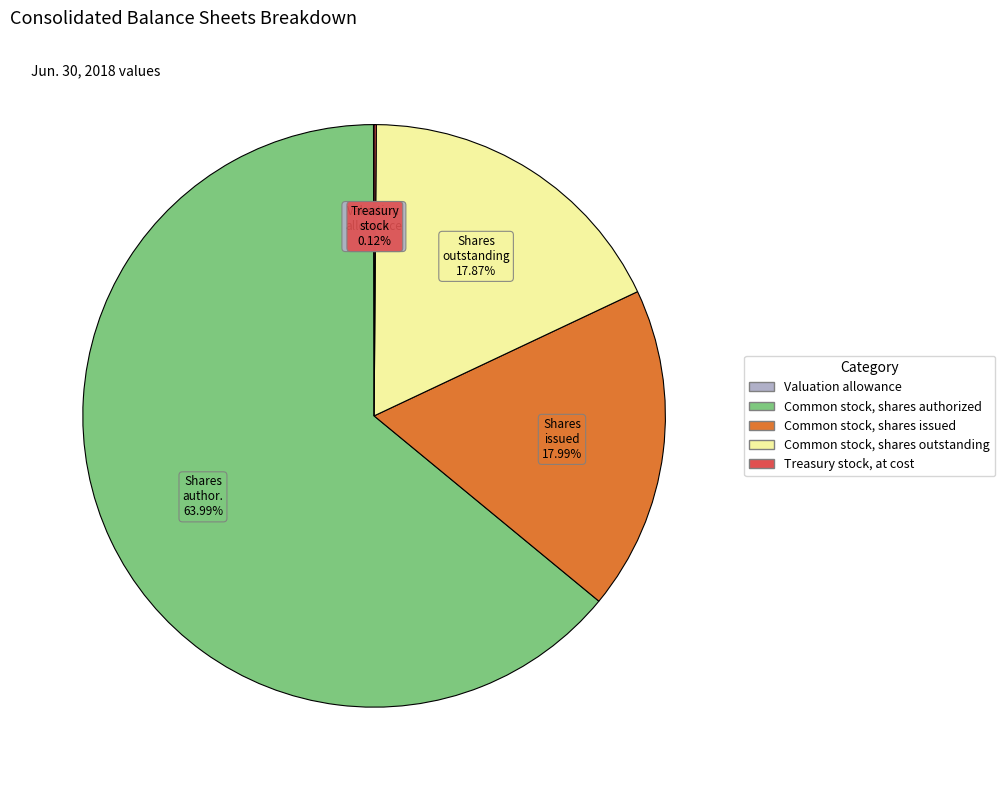

Approximately how many times larger is the value at Common stock, shares outstanding compared to Common stock, shares issued?

1.0